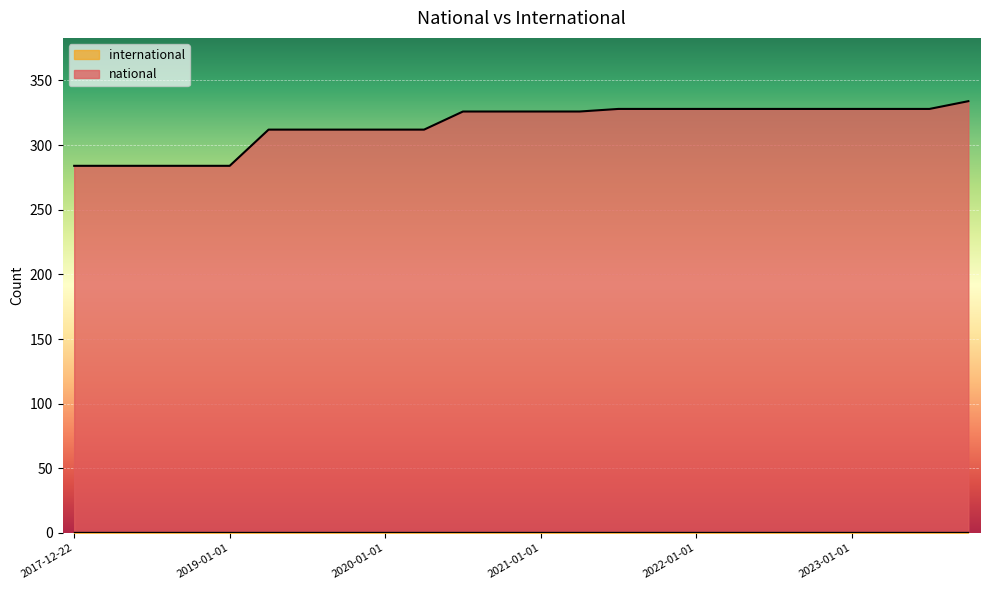

The chart shows a value of 328 at 2023-01-01. True or false?

True